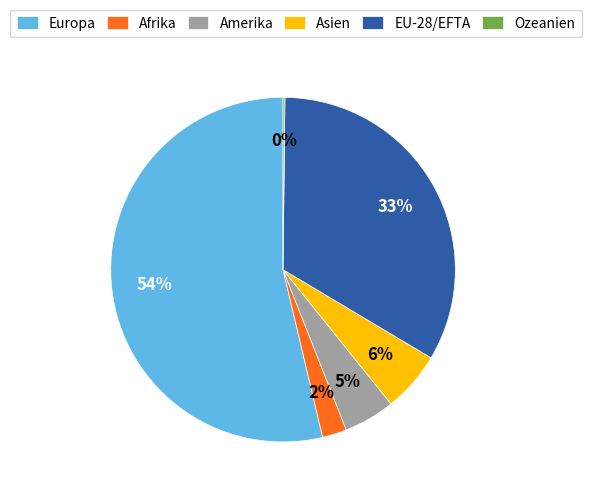

Combined, do Asien and Amerika account for over 50%?

No